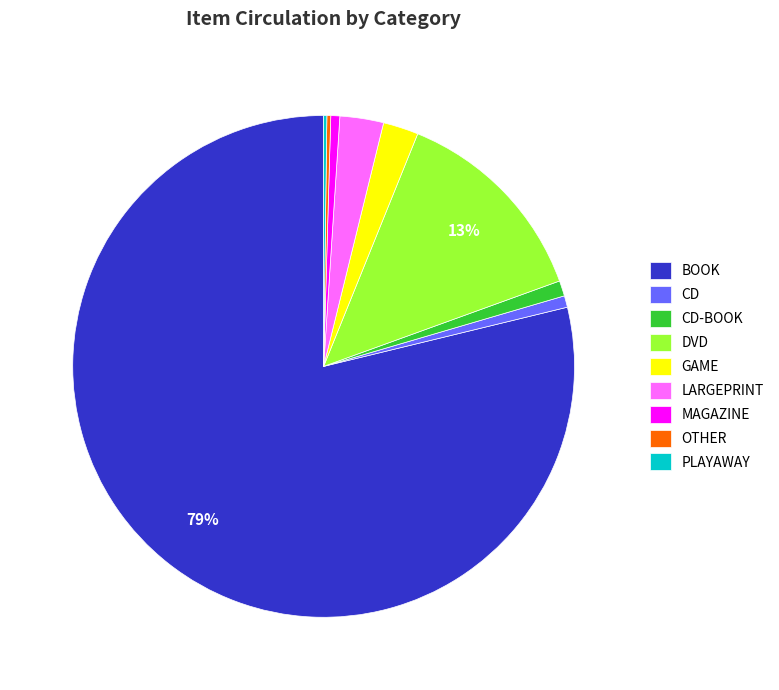

What percentage is the LARGEPRINT slice, to the nearest percent?

3%